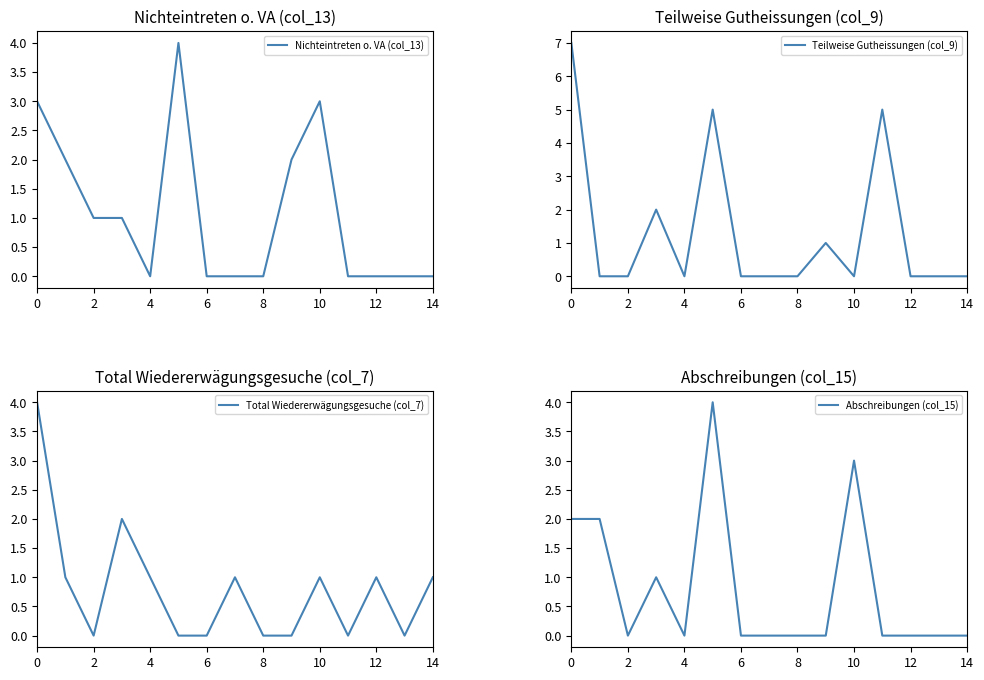

What is the value of the Total Wiedererwägungsgesuche (col_7) point at the 8th from the left?

1